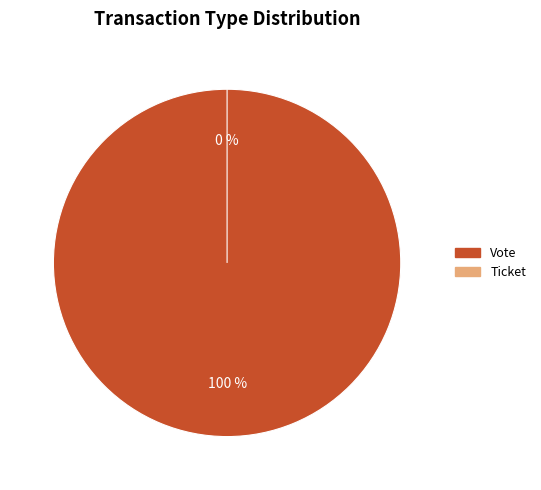

To the nearest percent, what is the combined percentage of Vote and Ticket?

100%